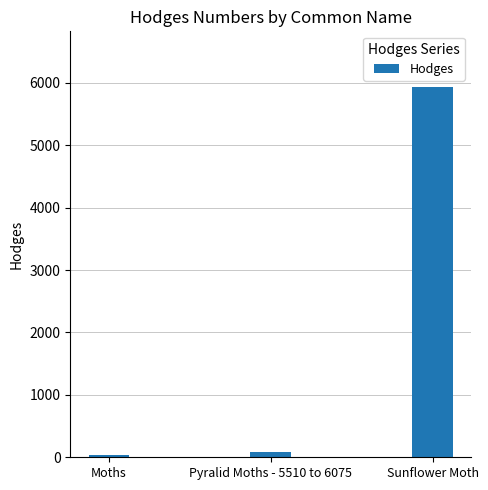

How many data points does each series have?

3